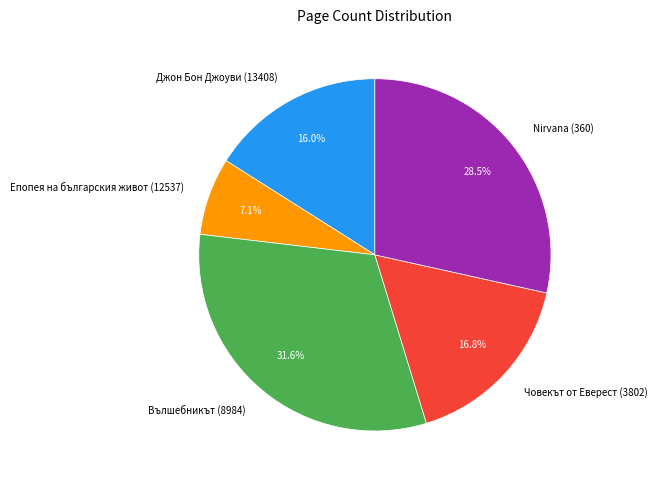

Which slice is the smallest?

Епопея на българския живот (12537)